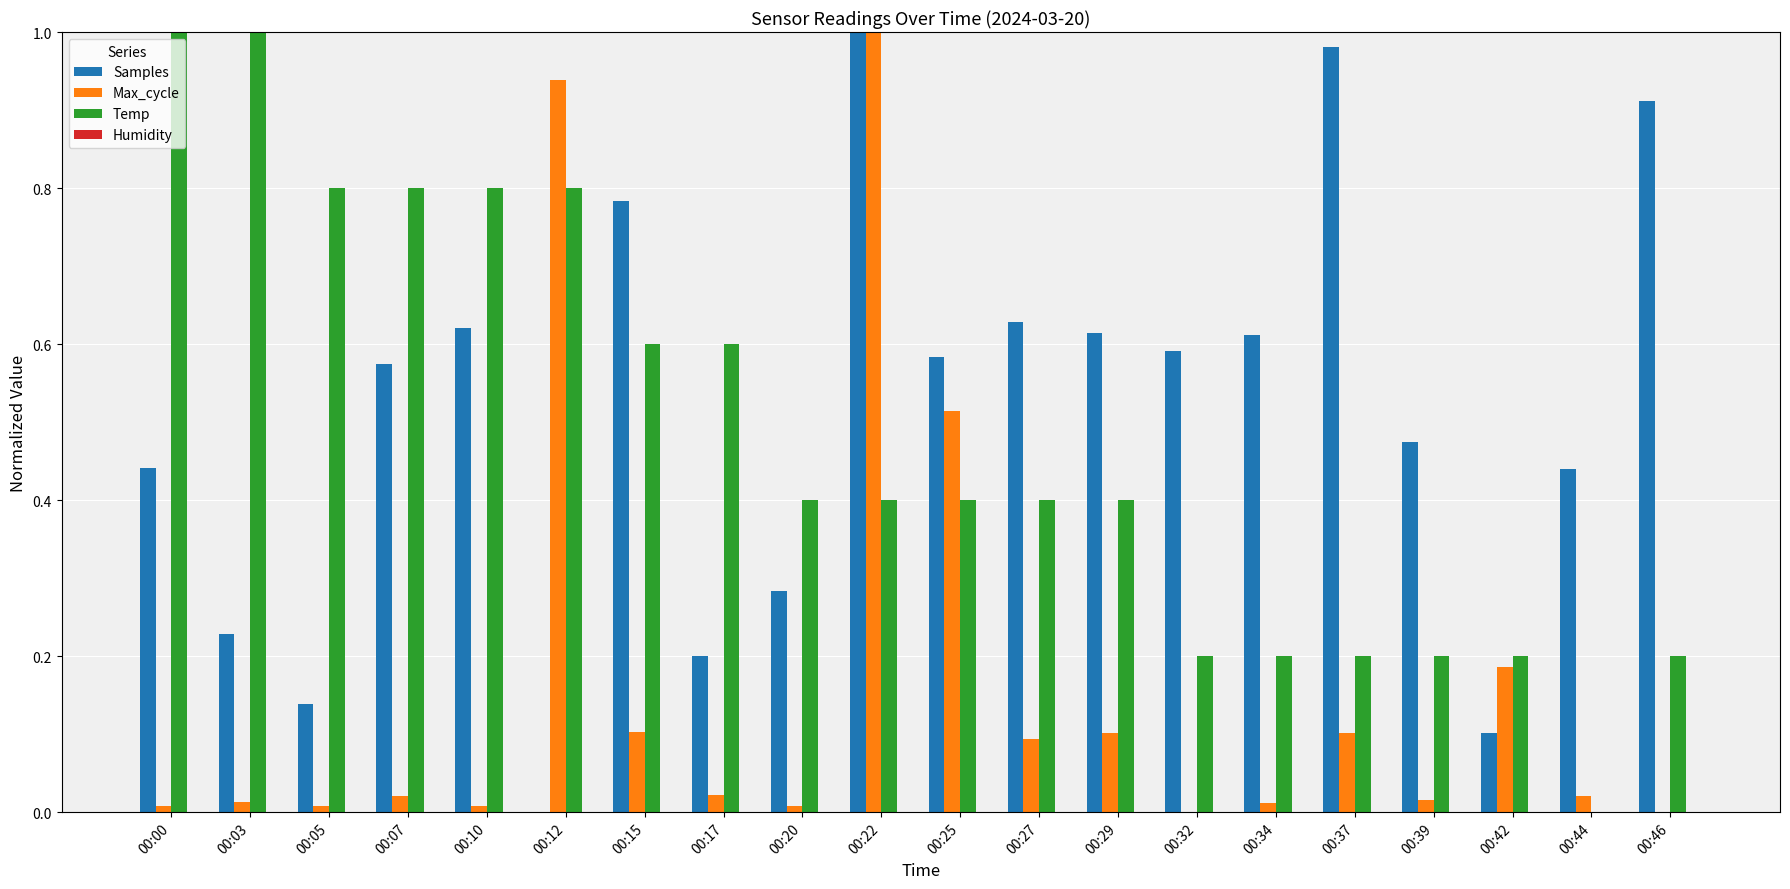

What is the sum of all Samples values?

10.2